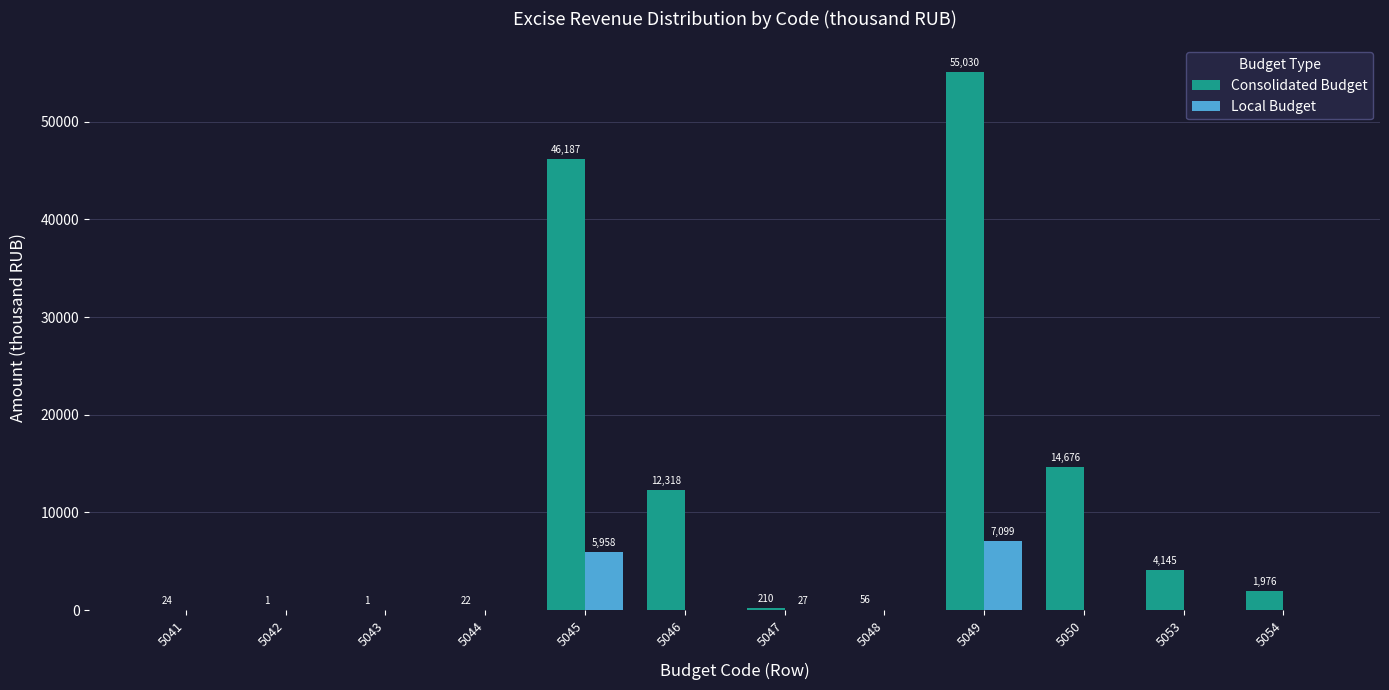

Count the number of categories in the chart.

12